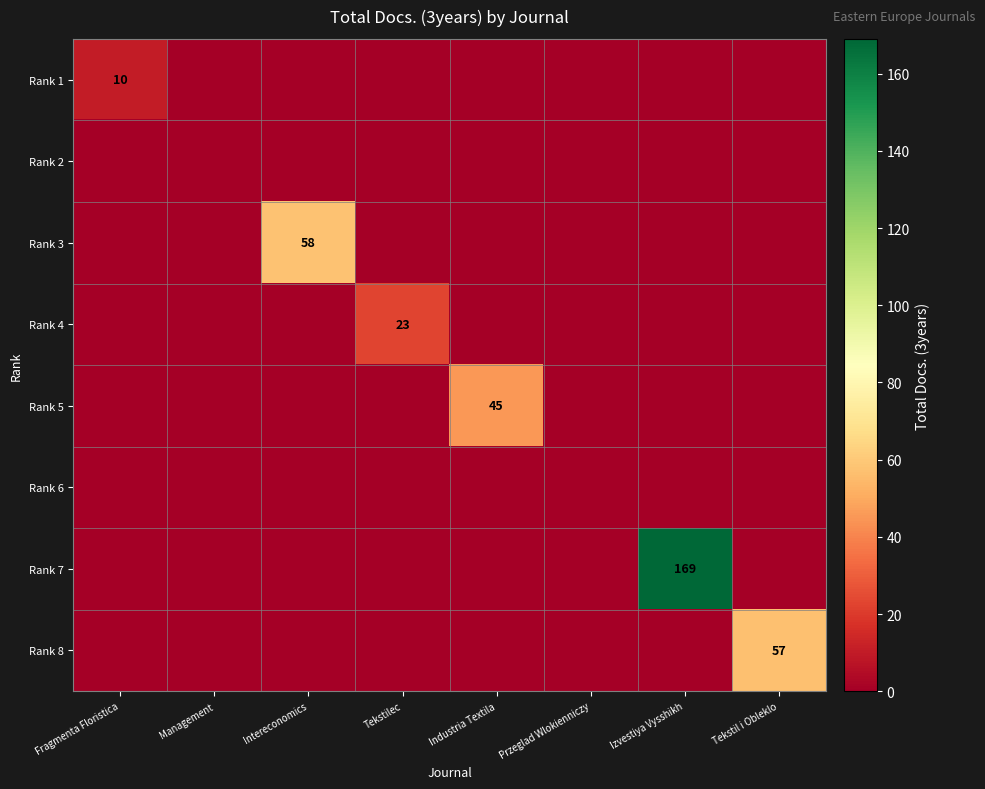

List the labels in order of Rank 2 value, largest first.

Fragmenta Floristica, Management, Intereconomics, Tekstilec, Industria Textila, Przeglad Wlokienniczy, Izvestiya Vysshikh, Tekstil i Obleklo